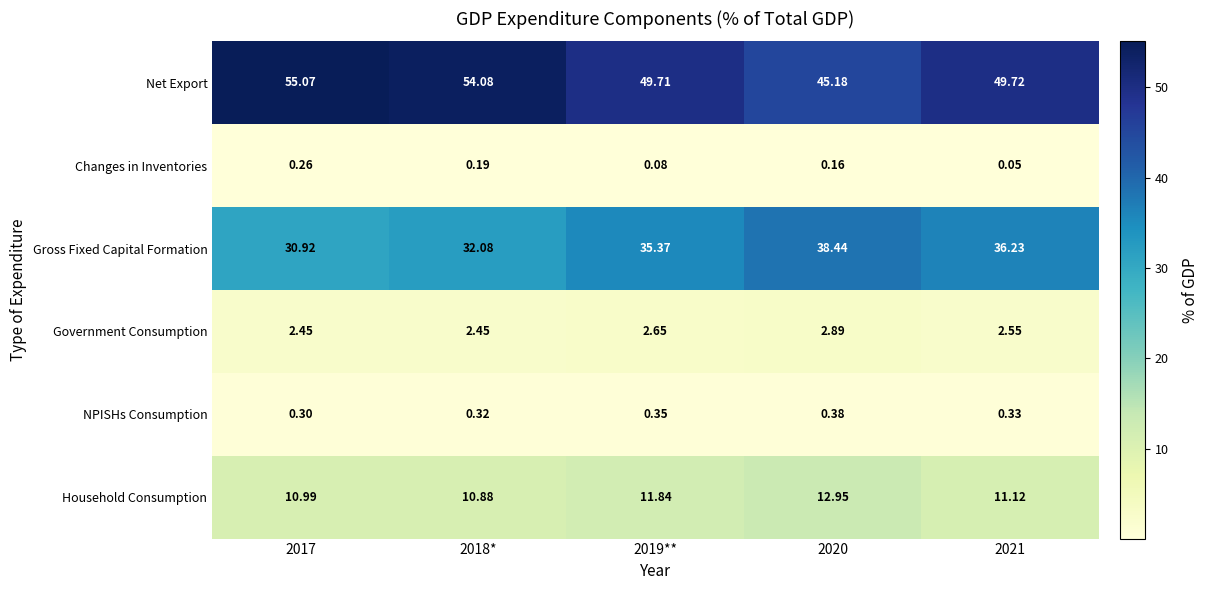

Rank the series by their maximum value, from highest to lowest.

Net Export, Gross Fixed Capital Formation, Household Consumption, Government Consumption, NPISHs Consumption, Changes in Inventories